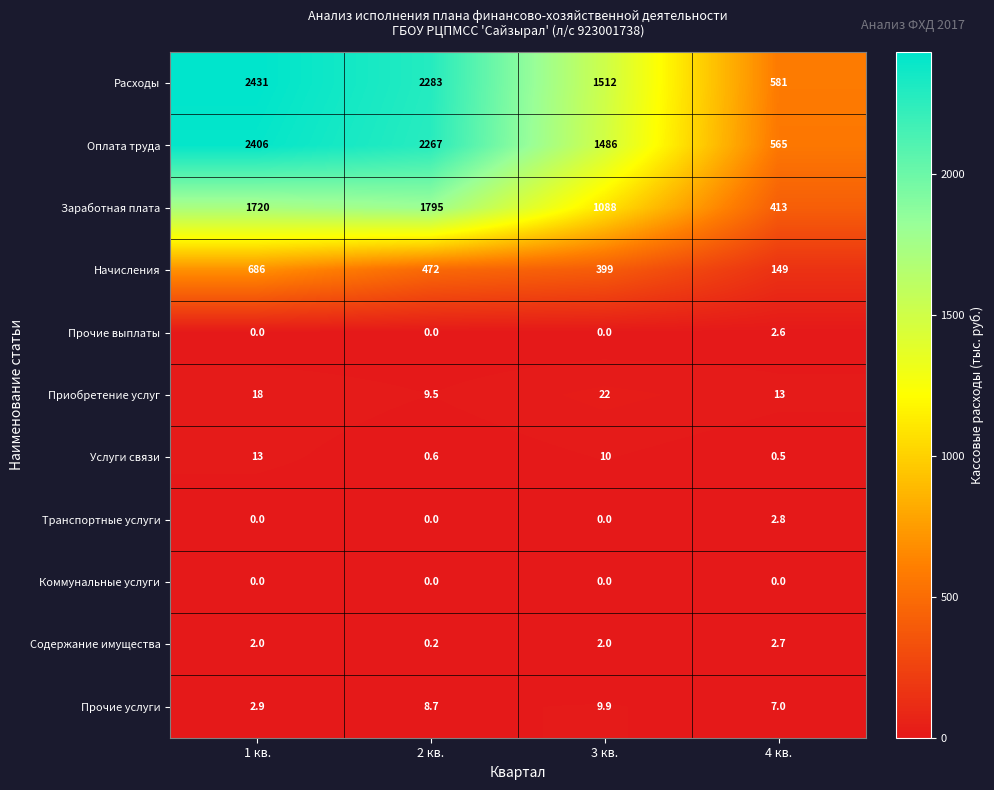

Rank the series by their maximum value, from highest to lowest.

Расходы, Оплата труда, Заработная плата, Начисления, Приобретение услуг, Услуги связи, Прочие услуги, Транспортные услуги, Содержание имущества, Прочие выплаты, Коммунальные услуги